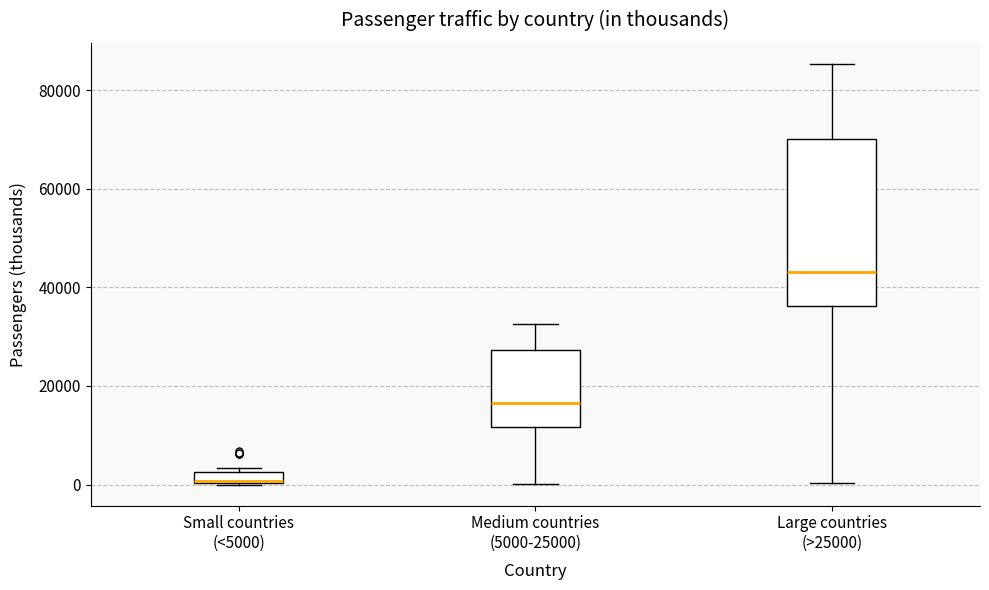

Where is the lower edge of the box for Small countries (<5000) on the y-axis? The values are not printed on the chart, so give them approximately, as read against the axis.

0